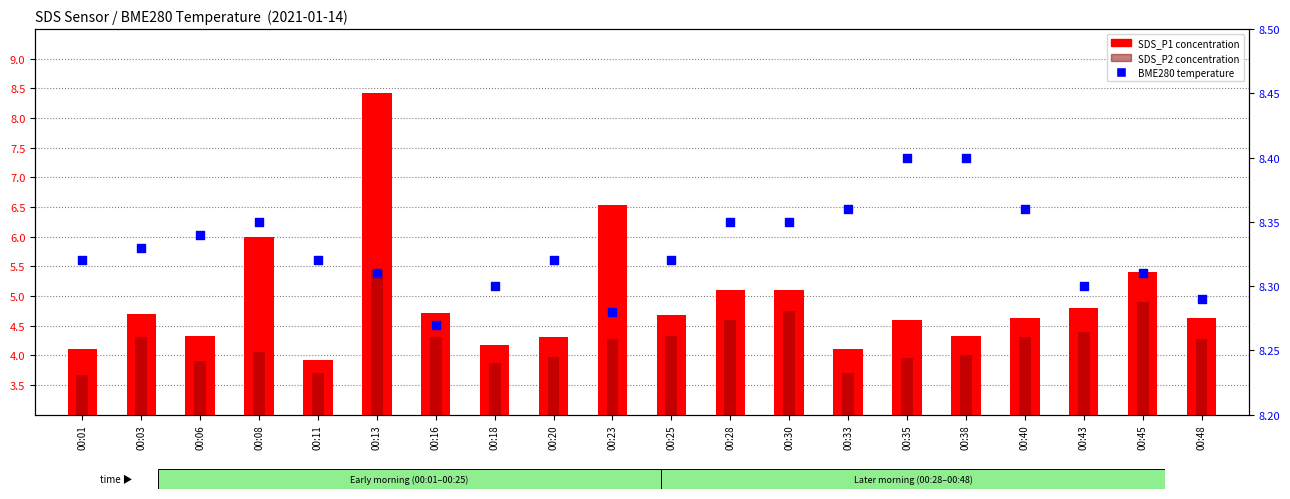

Which series reaches the maximum Y coordinate?

SDS_P1 (P1 concentration)